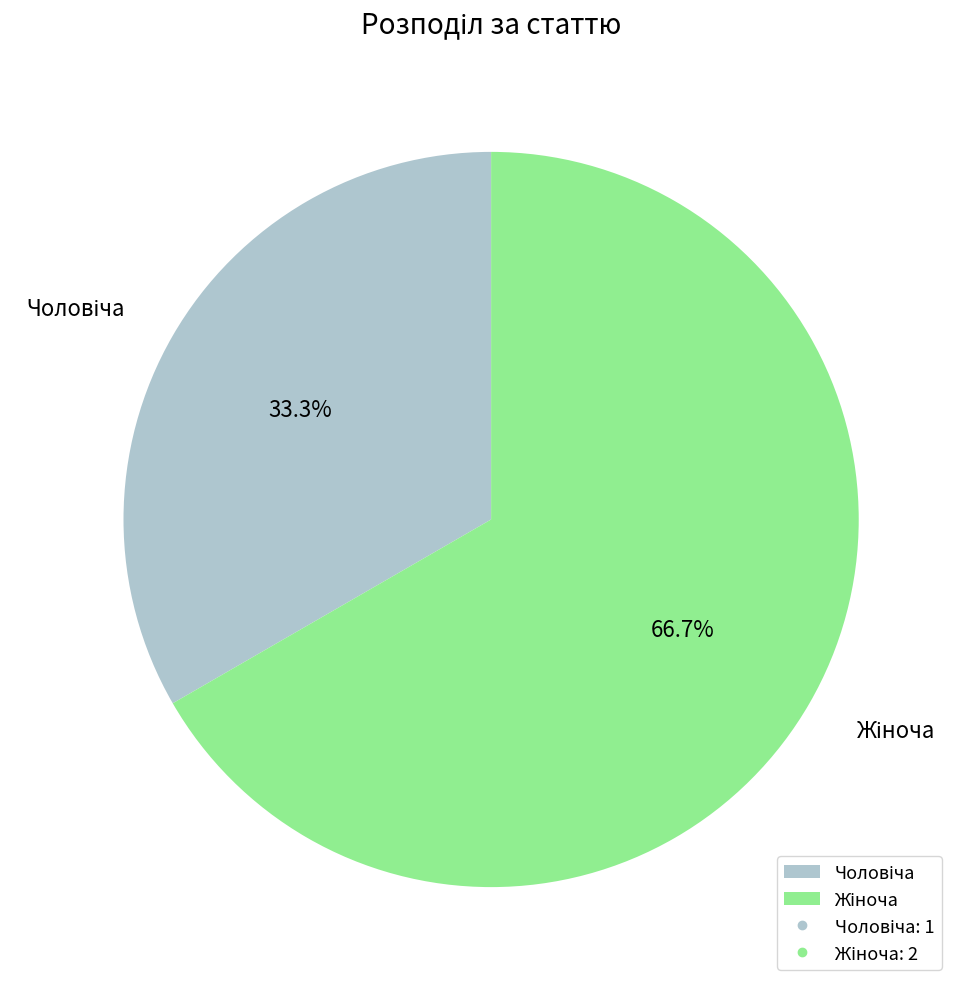

Is there any slice that represents more than half of the pie?

Yes